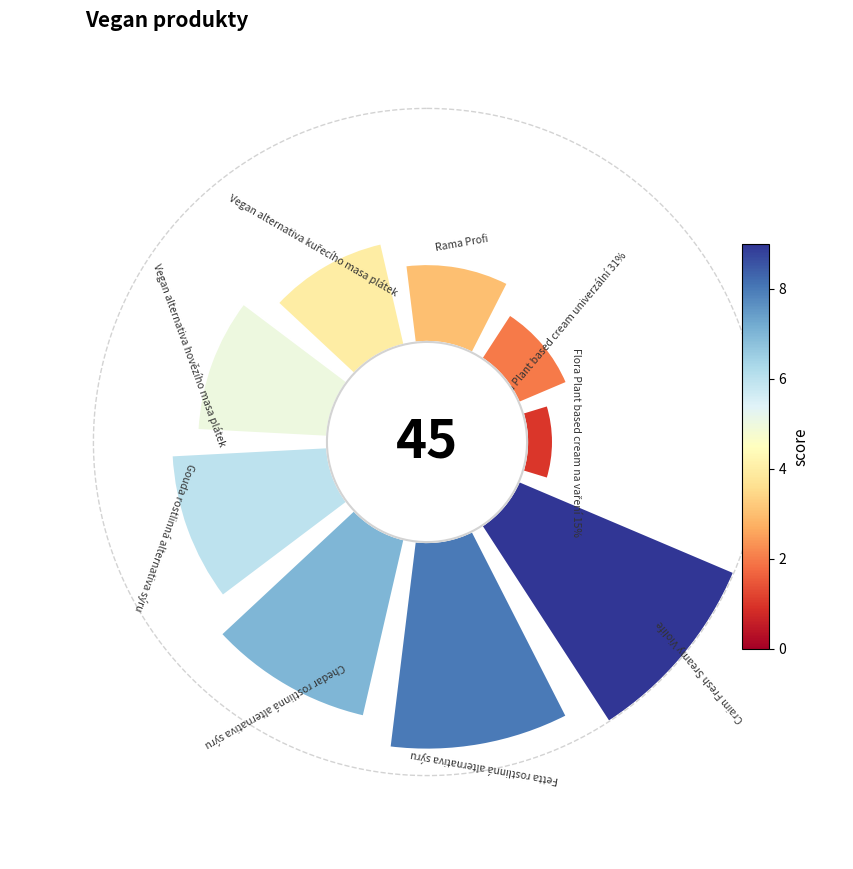

How much of the chart is everything except Flora Plant based cream na vaření 15%?

97.8%